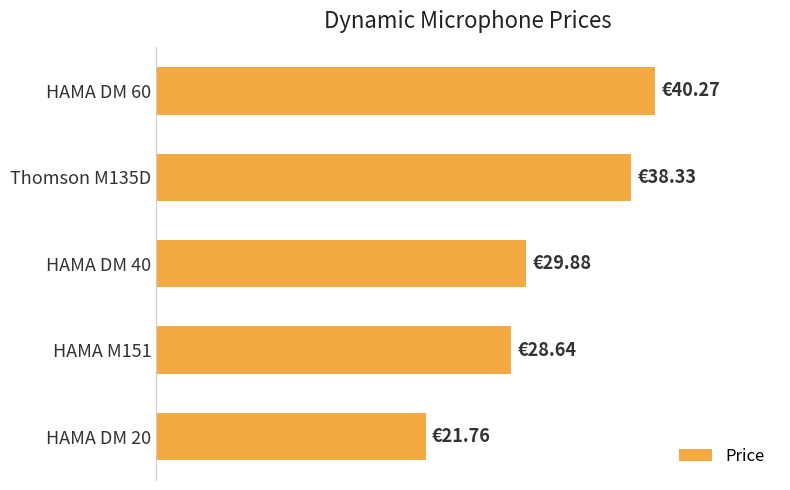

List the labels in order of value, largest first.

HAMA DM 60, Thomson M135D, HAMA DM 40, HAMA M151, HAMA DM 20